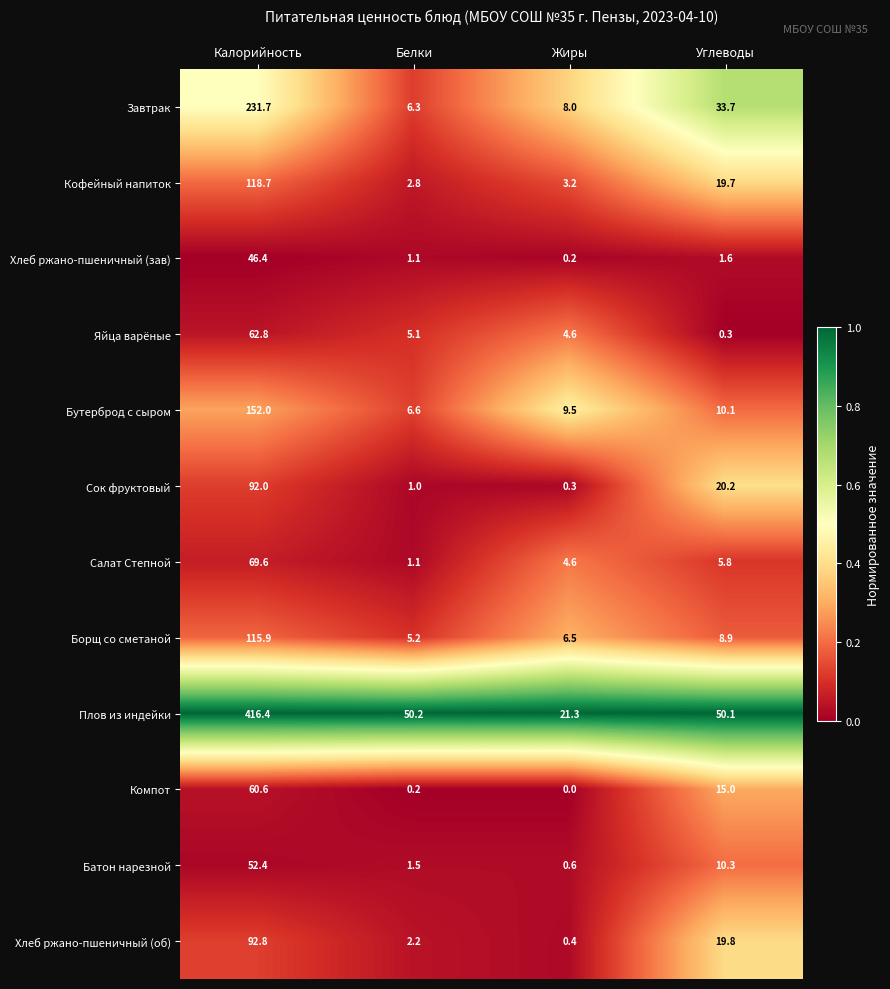

How many data points does each series have?

4